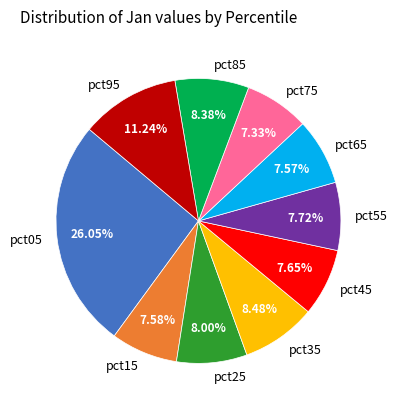

Is pct35 the majority of the pie?

No